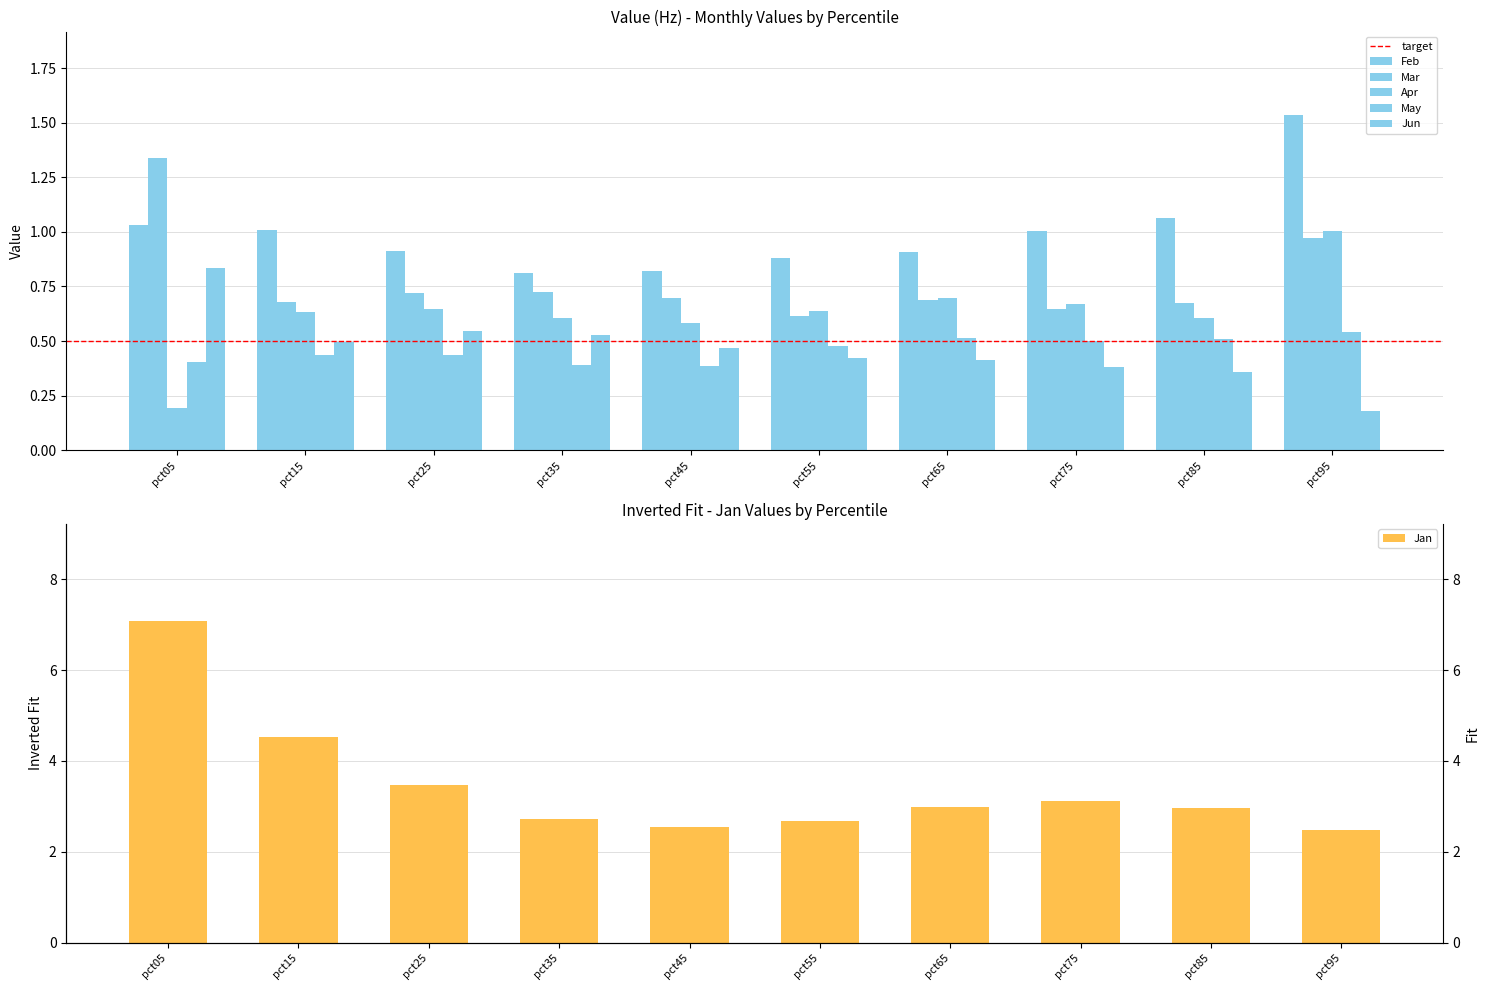

Reading left to right, transcribe all the data shown in this chart.

Jan: 7.1	4.5	3.5	2.7	2.6	2.7	3.0	3.1	3.0	2.5
Feb: 1.0	1.0	0.9	0.8	0.8	0.9	0.9	1.0	1.1	1.5
Mar: 1.3	0.7	0.7	0.7	0.7	0.6	0.7	0.6	0.7	1.0
Apr: 0.2	0.6	0.6	0.6	0.6	0.6	0.7	0.7	0.6	1.0
May: 0.4	0.4	0.4	0.4	0.4	0.5	0.5	0.5	0.5	0.5
Jun: 0.8	0.5	0.5	0.5	0.5	0.4	0.4	0.4	0.4	0.2